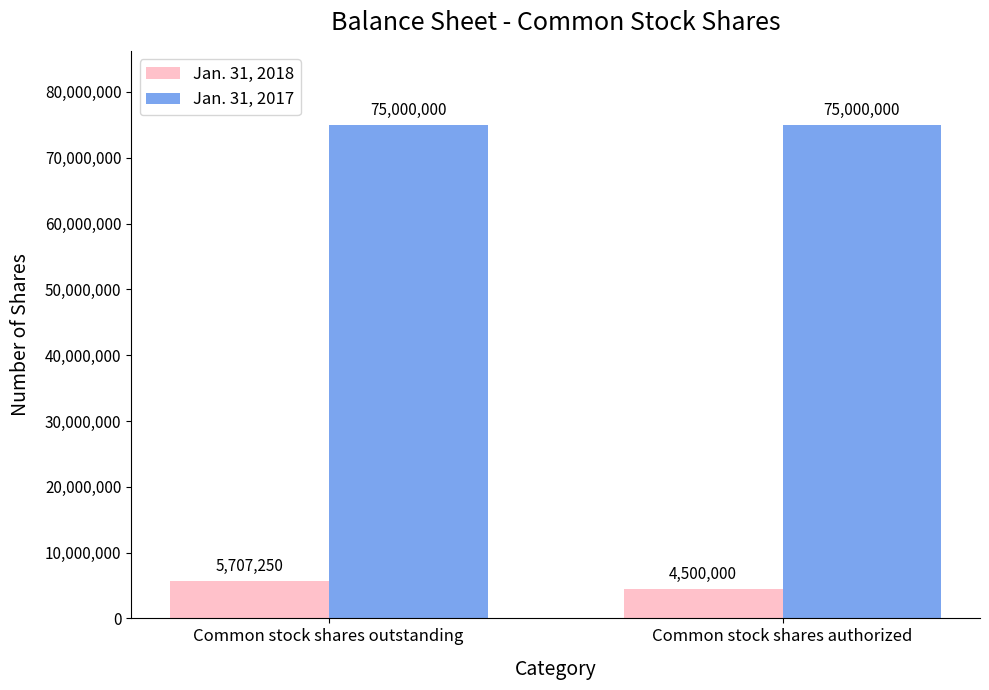

What are all the series names shown in the legend?

Jan. 31, 2018, Jan. 31, 2017